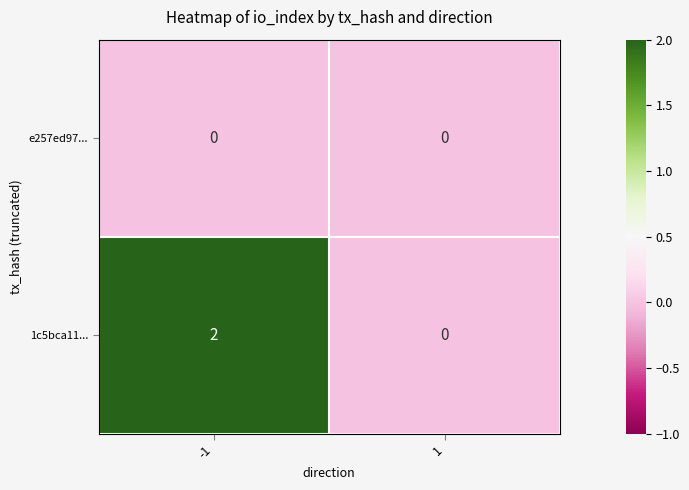

Is it true that 1c5bca11... equals 2 at -1?

True